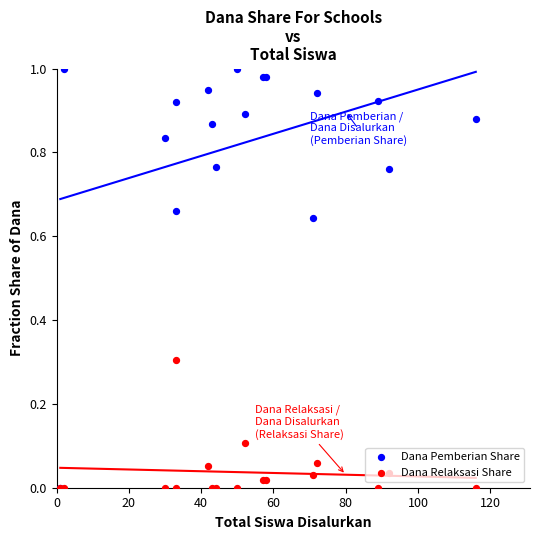

What are all the series names shown in the legend?

Dana Pemberian Share, Dana Relaksasi Share